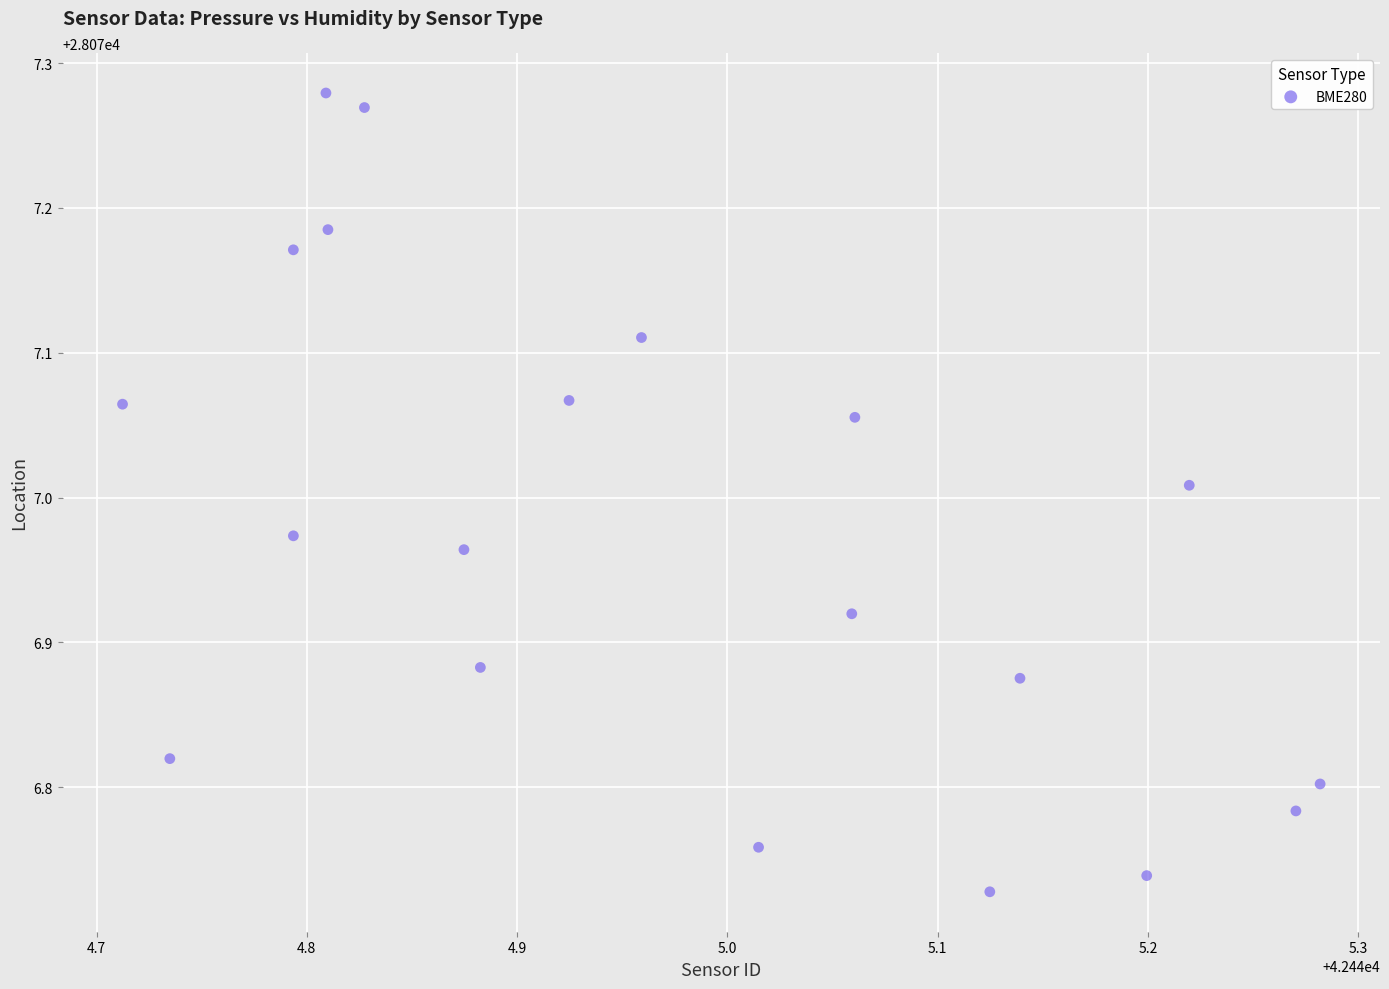

What is the range of Y values (max minus min)?

0.6